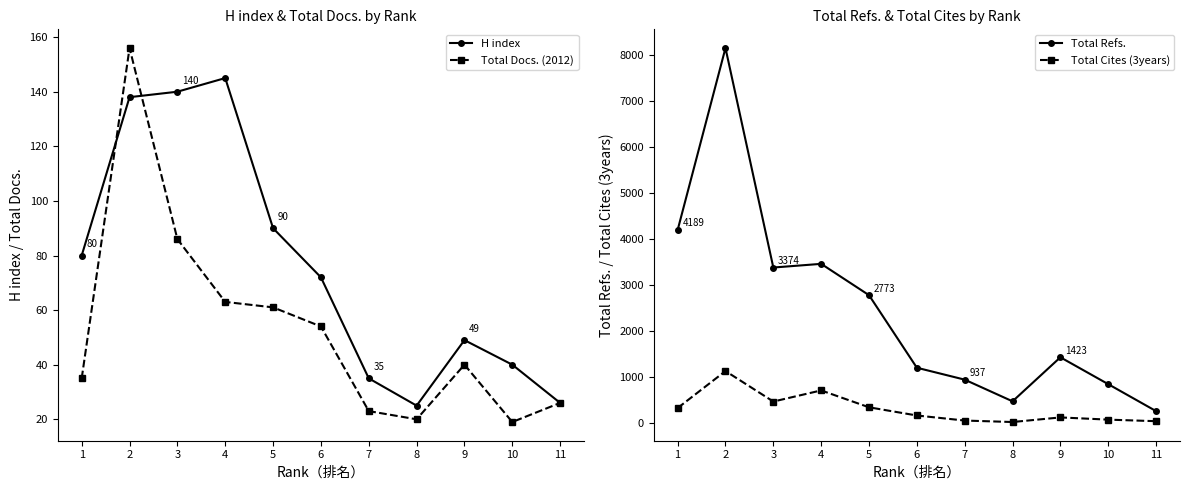

Rank the categories by Total Refs. value from highest to lowest.

2, 1, 4, 3, 5, 9, 6, 7, 10, 8, 11